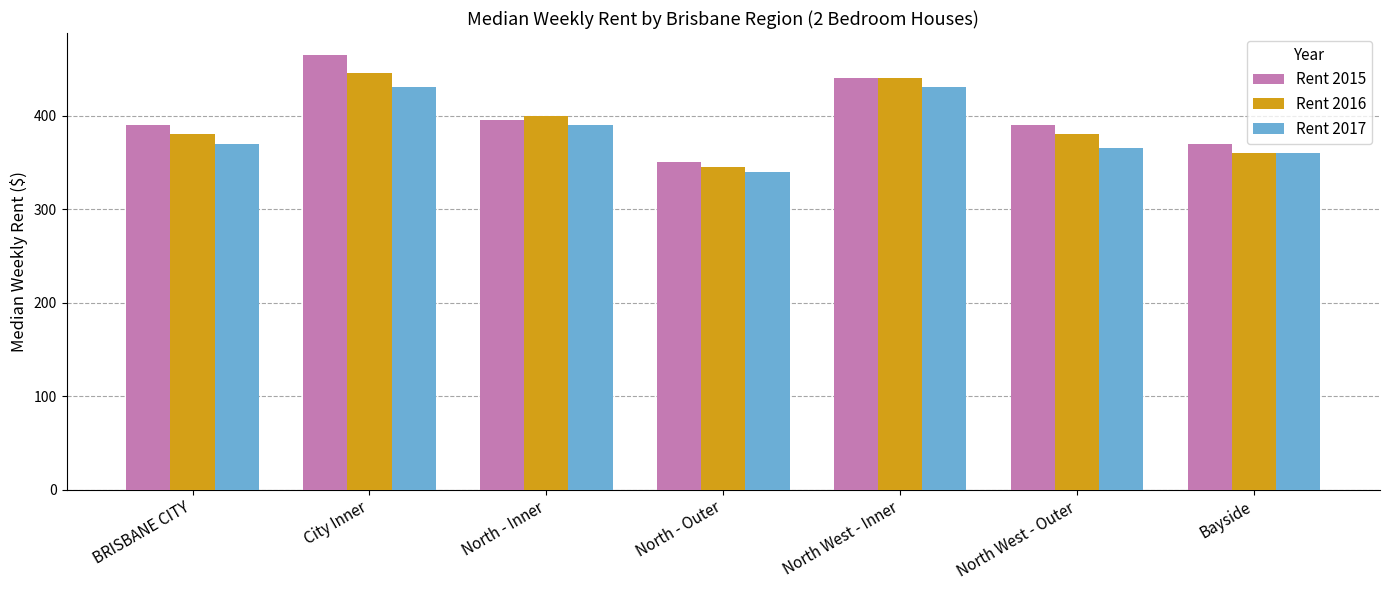

What is the difference between the highest and lowest values at North West - Inner?

10